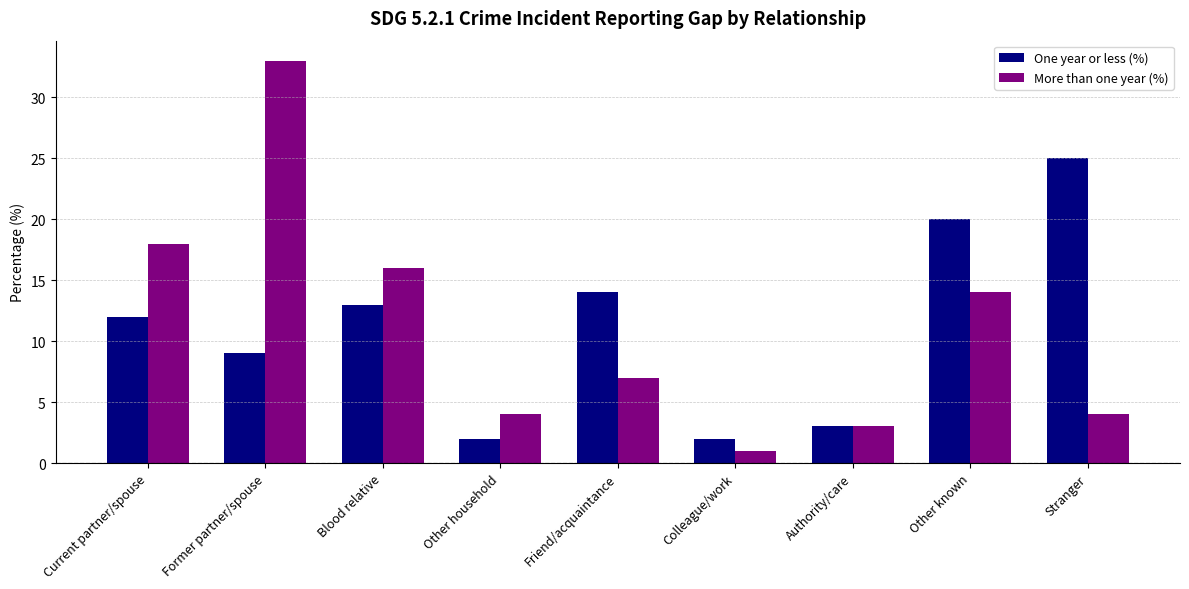

Reading right to left, what are all the values shown in this chart?

One year or less (%): 25	20	3	2	14	2	13	9	12
More than one year (%): 4	14	3	1	7	4	16	33	18